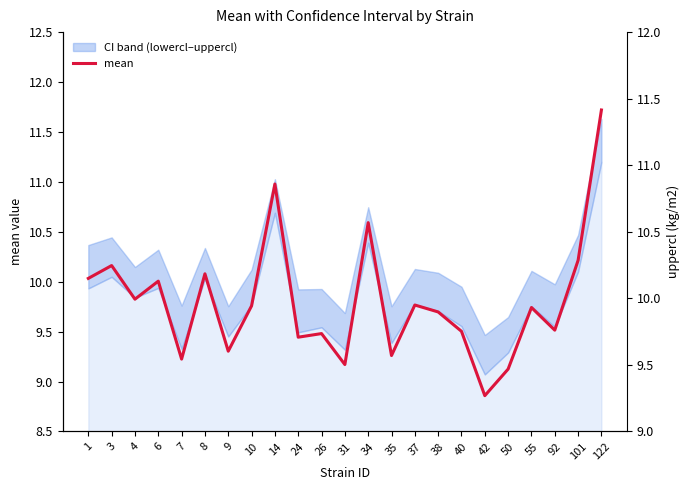

Rank the categories by value from lowest to highest.

42, 50, 31, 7, 35, 9, 24, 26, 40, 92, 38, 55, 10, 37, 4, 6, 1, 8, 3, 101, 34, 14, 122